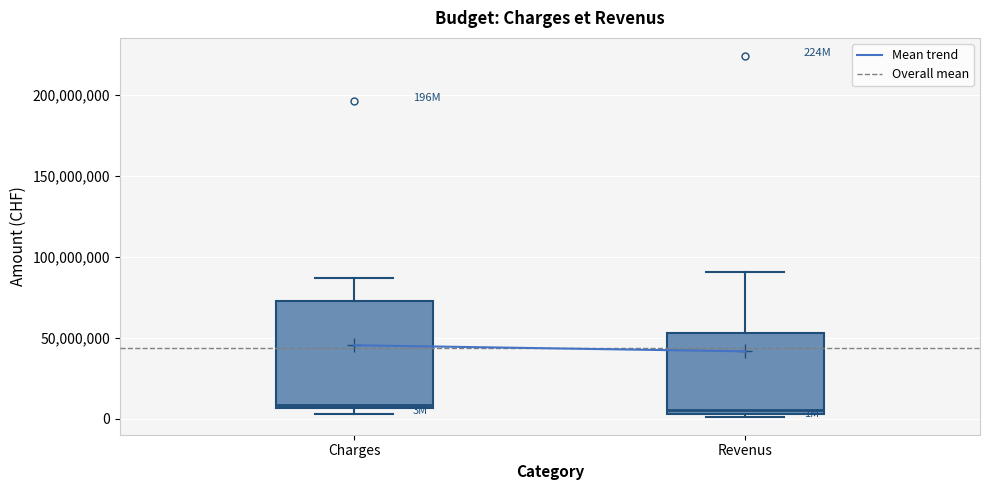

Comparing the boxes themselves (not the whiskers), which one is the tallest?

Charges